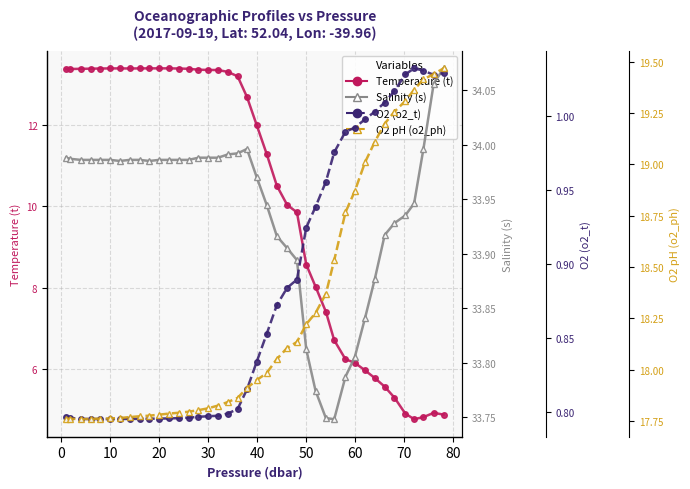

True or false: O2 (o2_t) has a value of 1.2 at 11.

False